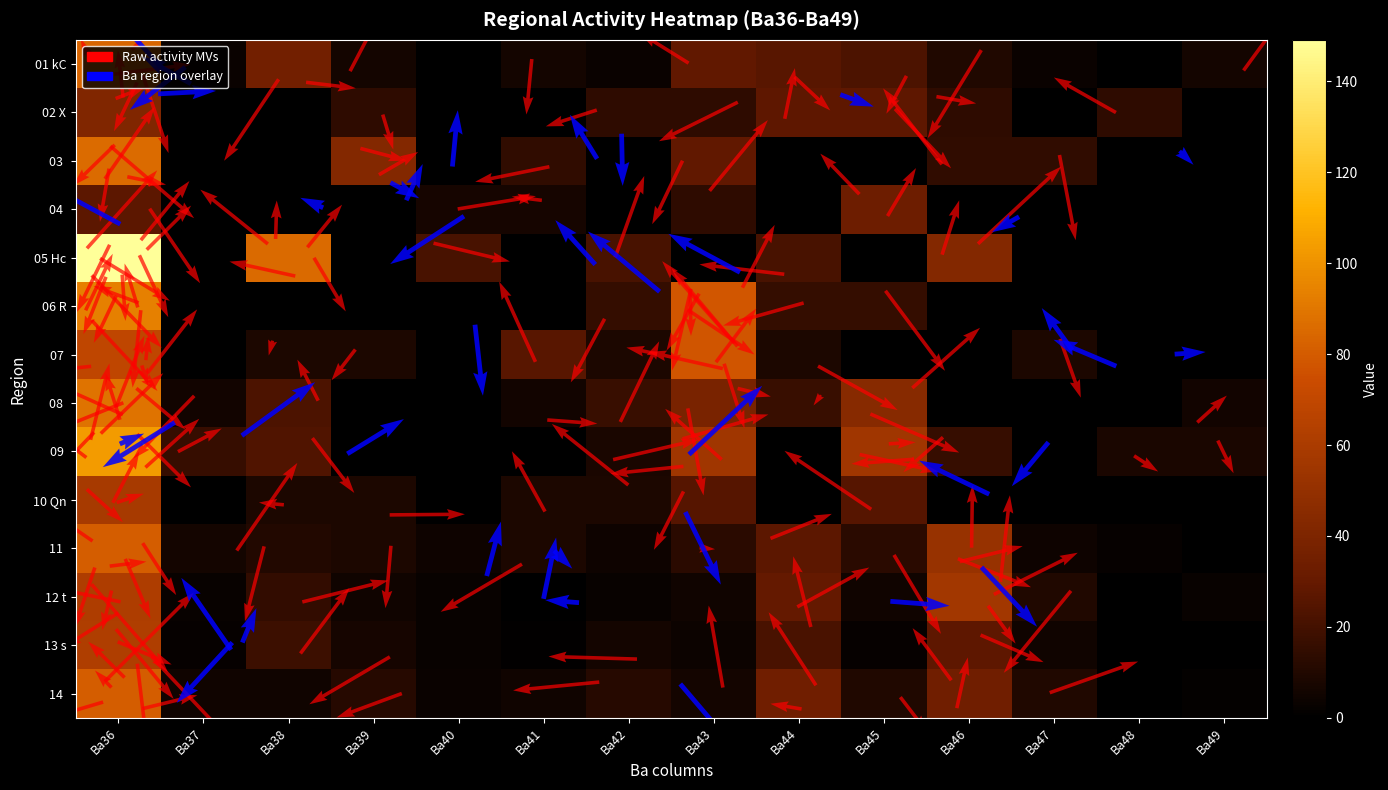

How many data points in 12 t are above 4?

8